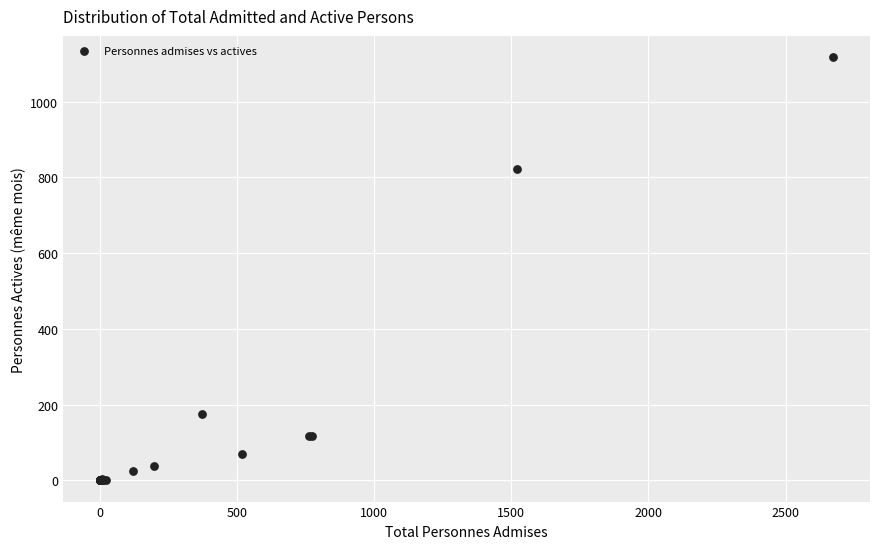

What Y value in the scatter plot is closest to 559?

823